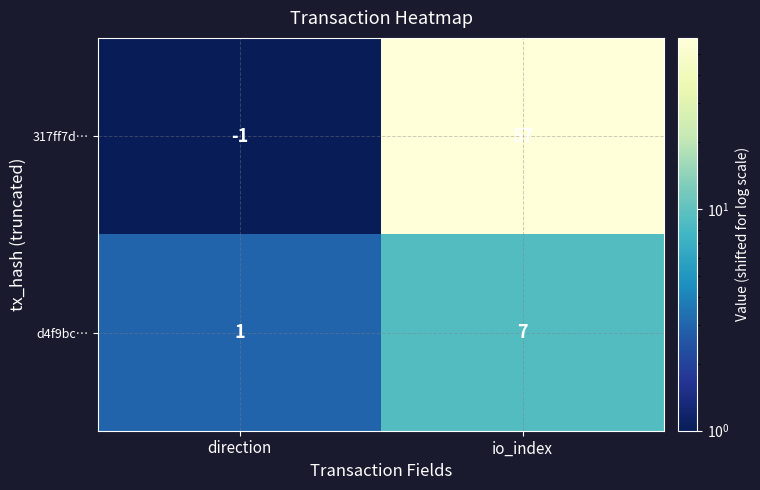

What is the difference between the maximum and minimum values in the d4f9bc… series?

6